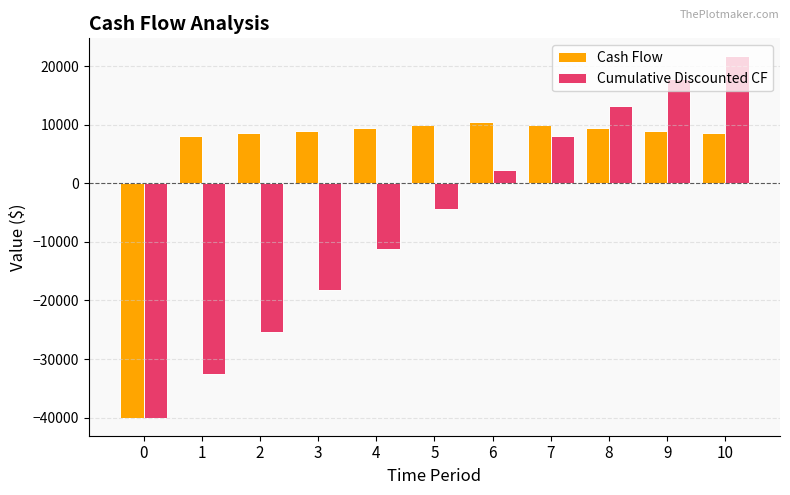

How many values in the Cumulative Discounted CF series exceed -4372?

5